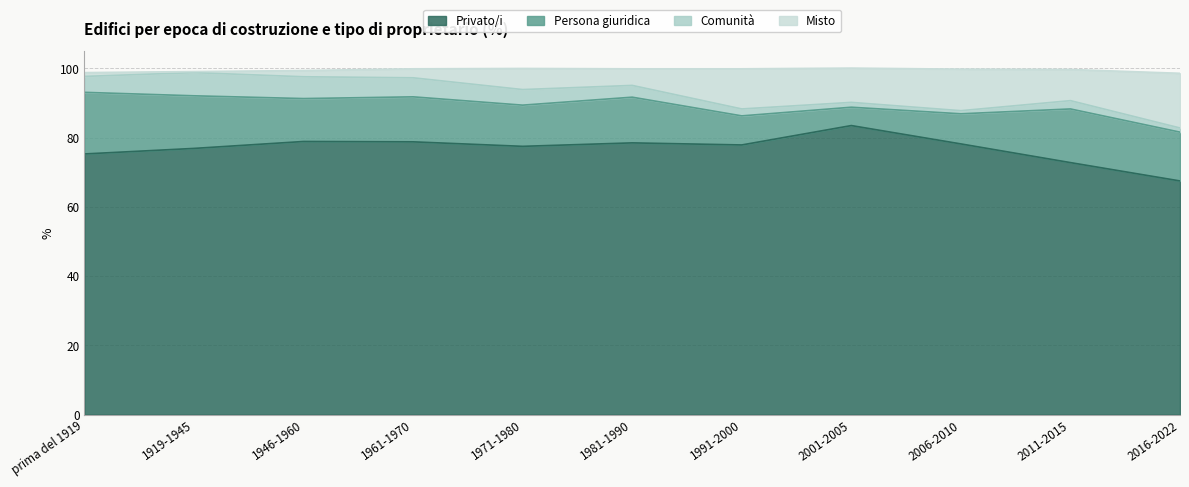

True or false: Privato/i has more than 2 interior local peaks.

True